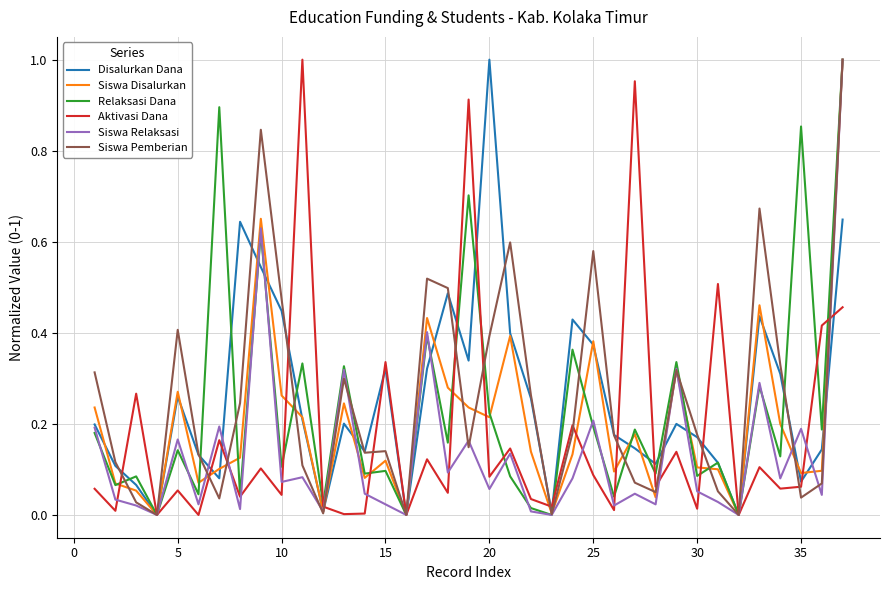

Does the chart display data point markers on the line(s)?

No